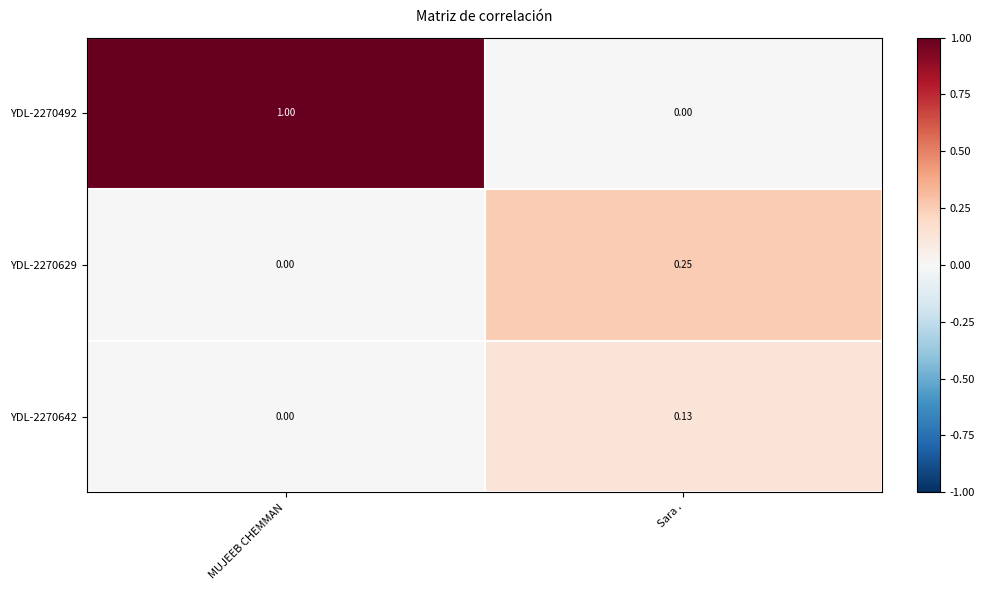

Which category has the highest value across all series?

MUJEEB CHEMMAN